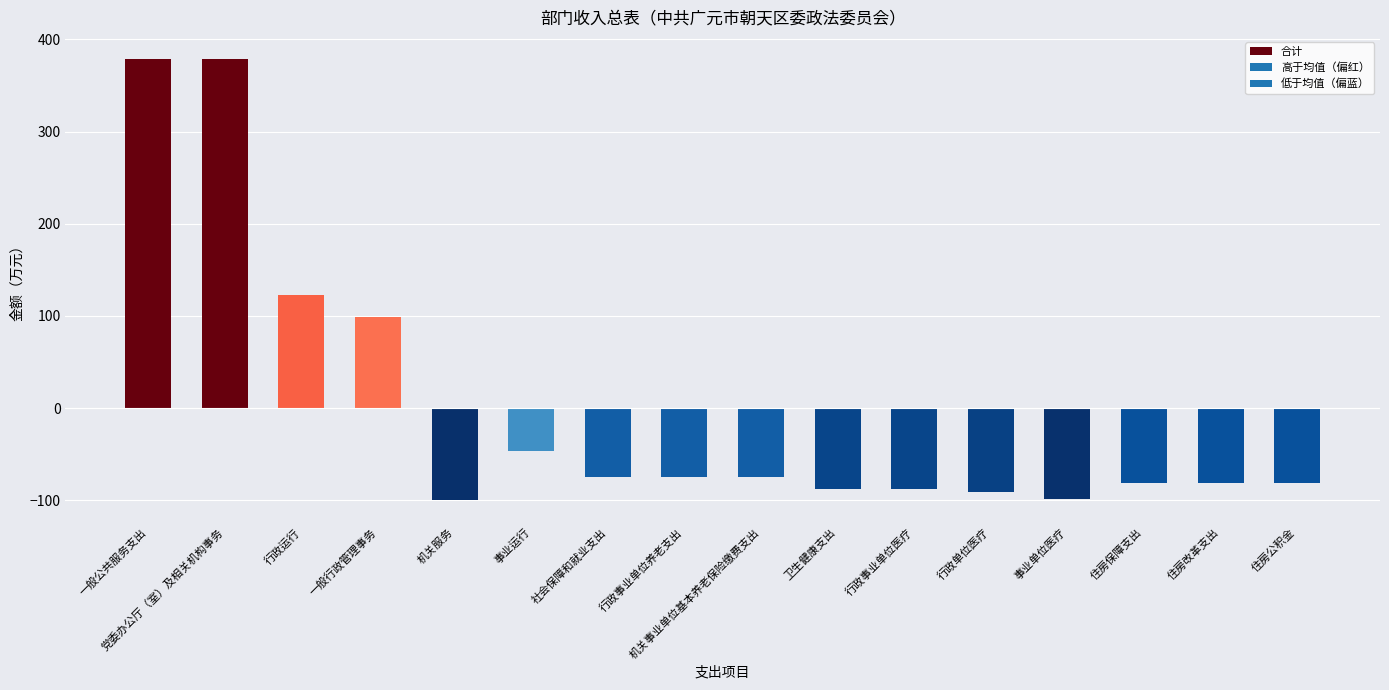

At which label does the data first exceed -74?

一般公共服务支出